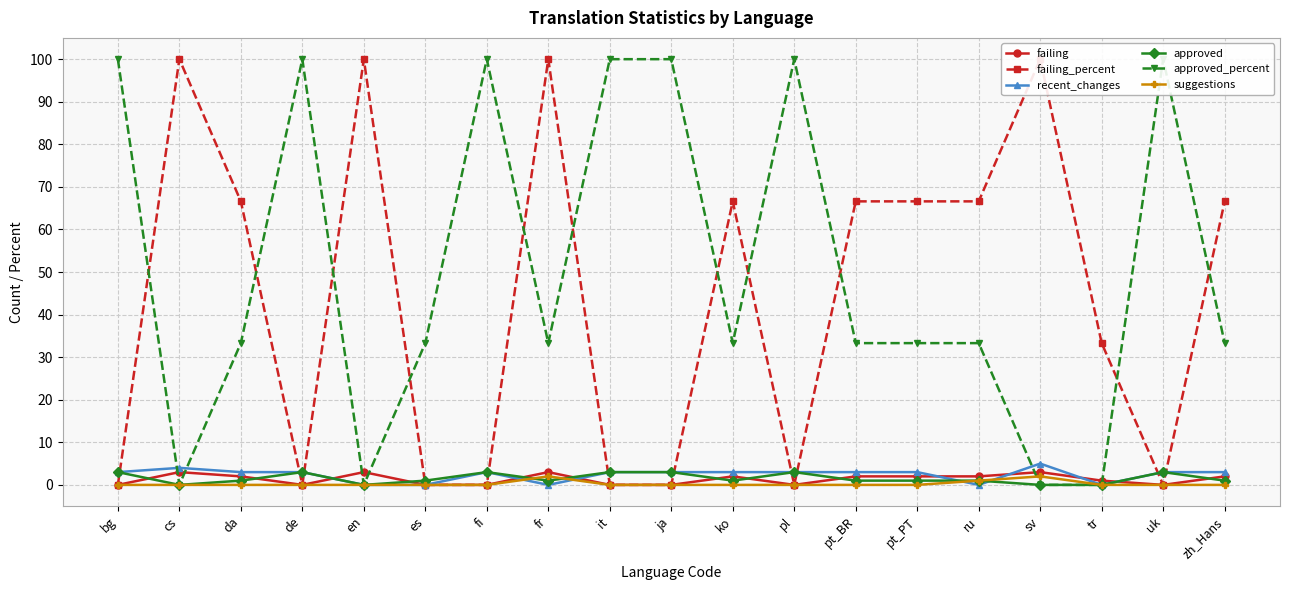

What is the label of the 3rd point from the right?

tr